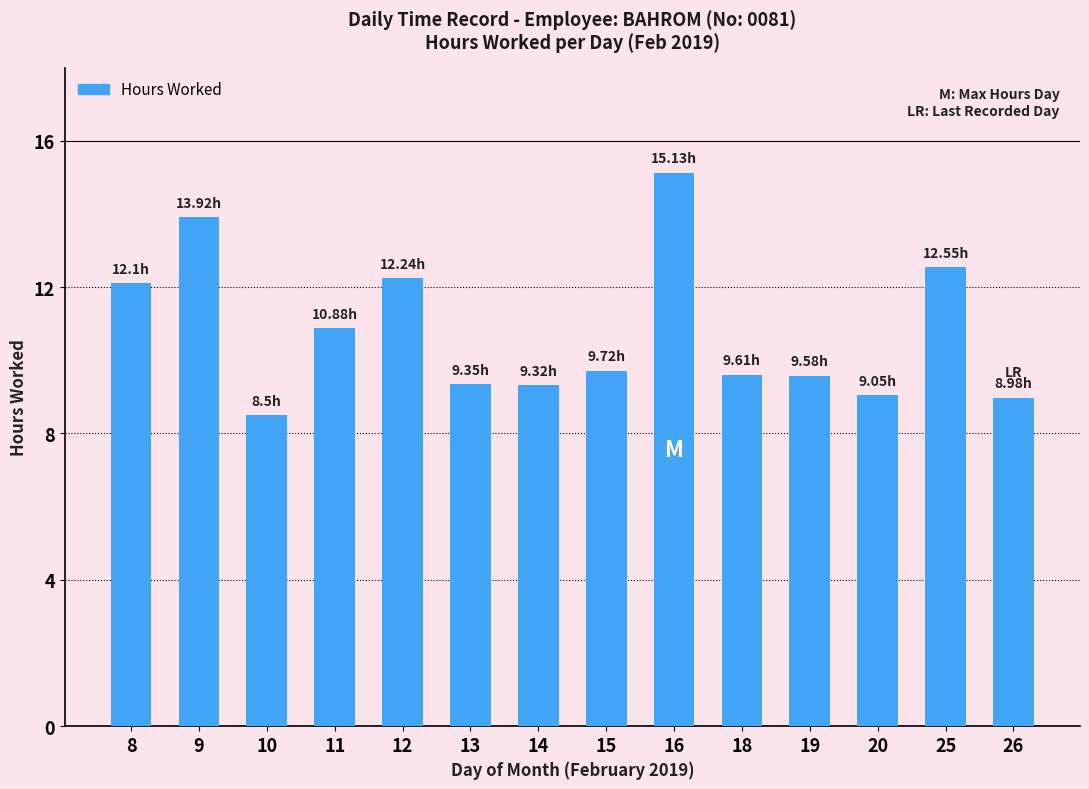

What is the ratio of the value at 11 to the value at 26?

1.2